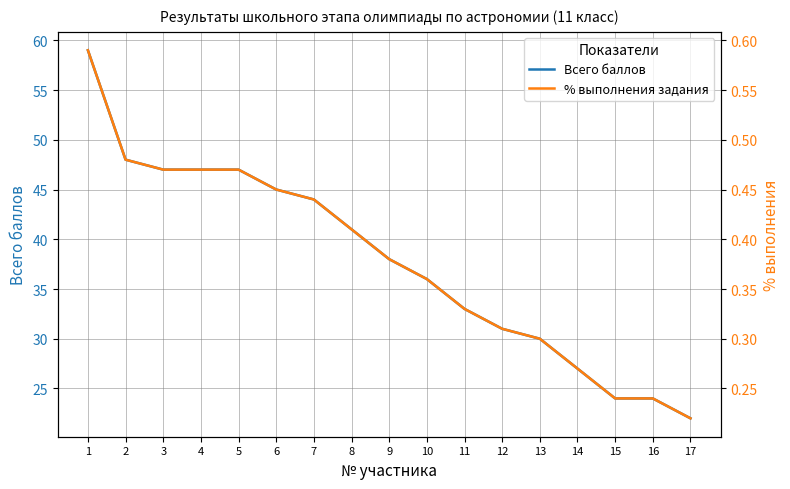

Reading left to right, extract all data points from this chart.

Всего баллов: 1=59.0	2=48.0	3=47.0	4=47.0	5=47.0	6=45.0	7=44.0	8=41.0	9=38.0	10=36.0	11=33.0	12=31.0	13=30.0	14=27.0	15=24.0	16=24.0	17=22.0
% выполнения задания: 1=0.6	2=0.5	3=0.5	4=0.5	5=0.5	6=0.5	7=0.4	8=0.4	9=0.4	10=0.4	11=0.3	12=0.3	13=0.3	14=0.3	15=0.2	16=0.2	17=0.2